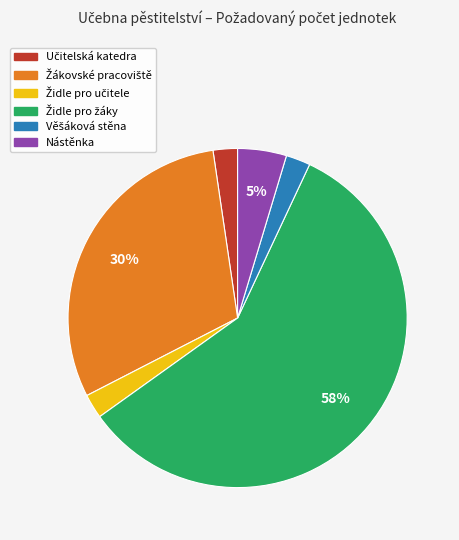

Does any single category account for the majority?

Yes